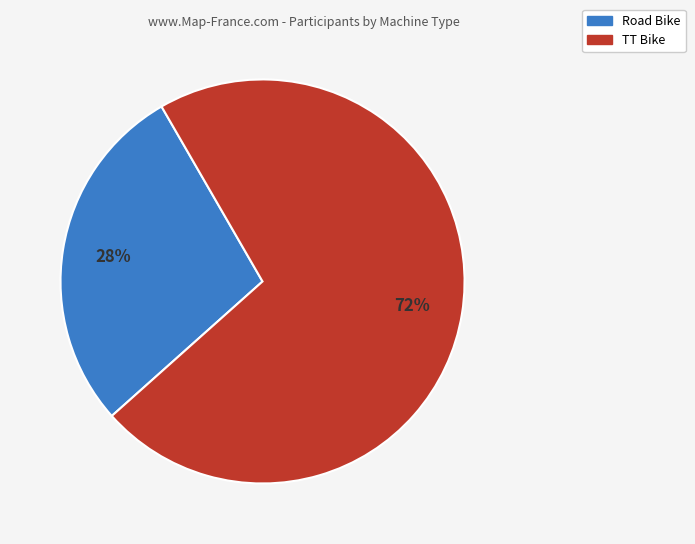

Between Road Bike and TT Bike, which is larger?

TT Bike